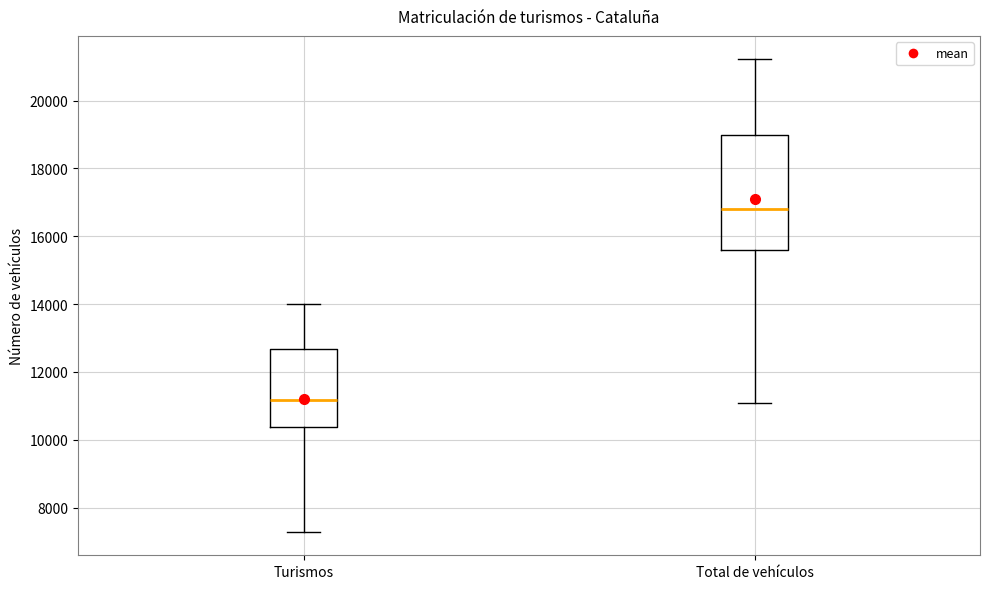

Where does the upper whisker of the box for Turismos end on the y-axis? The values are not printed on the chart, so give them approximately, as read against the axis.

14000